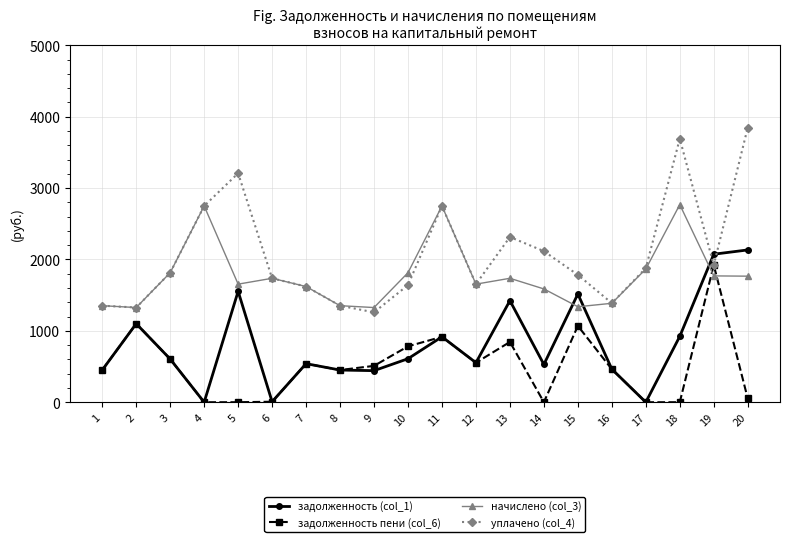

What is the minimum value for уплачено (col_4)?

1259.3